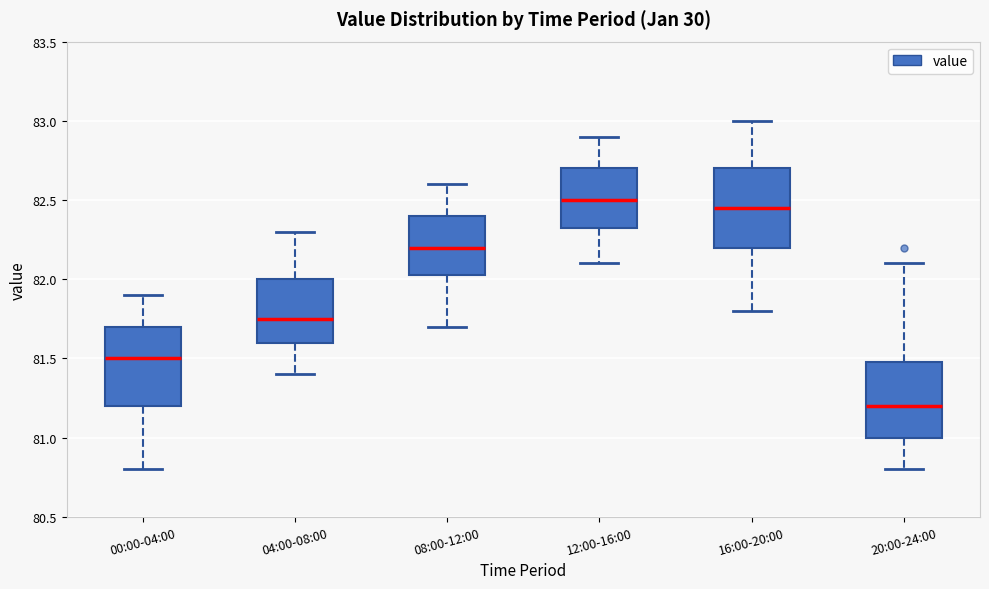

Reading left to right, transcribe this box plot: for each box, give where its median line is, the range the box spans, and where its two whiskers end, as read against the y-axis. The values are not printed on the chart, so give them approximately, as read against the axis.

00:00-04:00: median 81.50, box 81.20 to 81.70, whiskers 80.80 to 81.90
04:00-08:00: median 81.75, box 81.60 to 82.00, whiskers 81.40 to 82.30
08:00-12:00: median 82.20, box 82.05 to 82.40, whiskers 81.70 to 82.60
12:00-16:00: median 82.50, box 82.35 to 82.70, whiskers 82.10 to 82.90
16:00-20:00: median 82.45, box 82.20 to 82.70, whiskers 81.80 to 83.00
20:00-24:00: median 81.20, box 81.00 to 81.50, whiskers 80.80 to 82.10